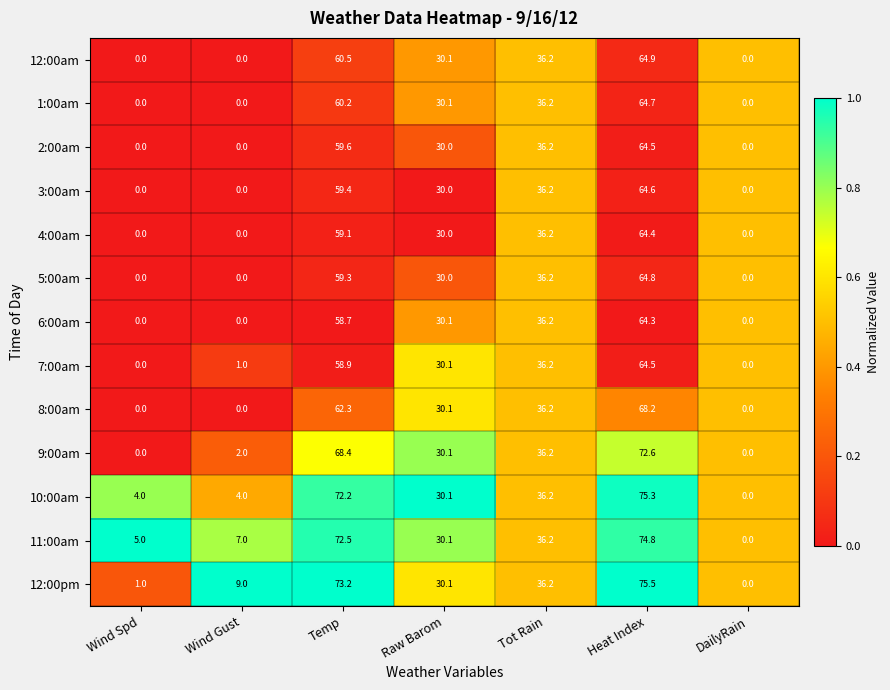

Is it true that 12:00am equals 0.0 at Wind Spd?

True